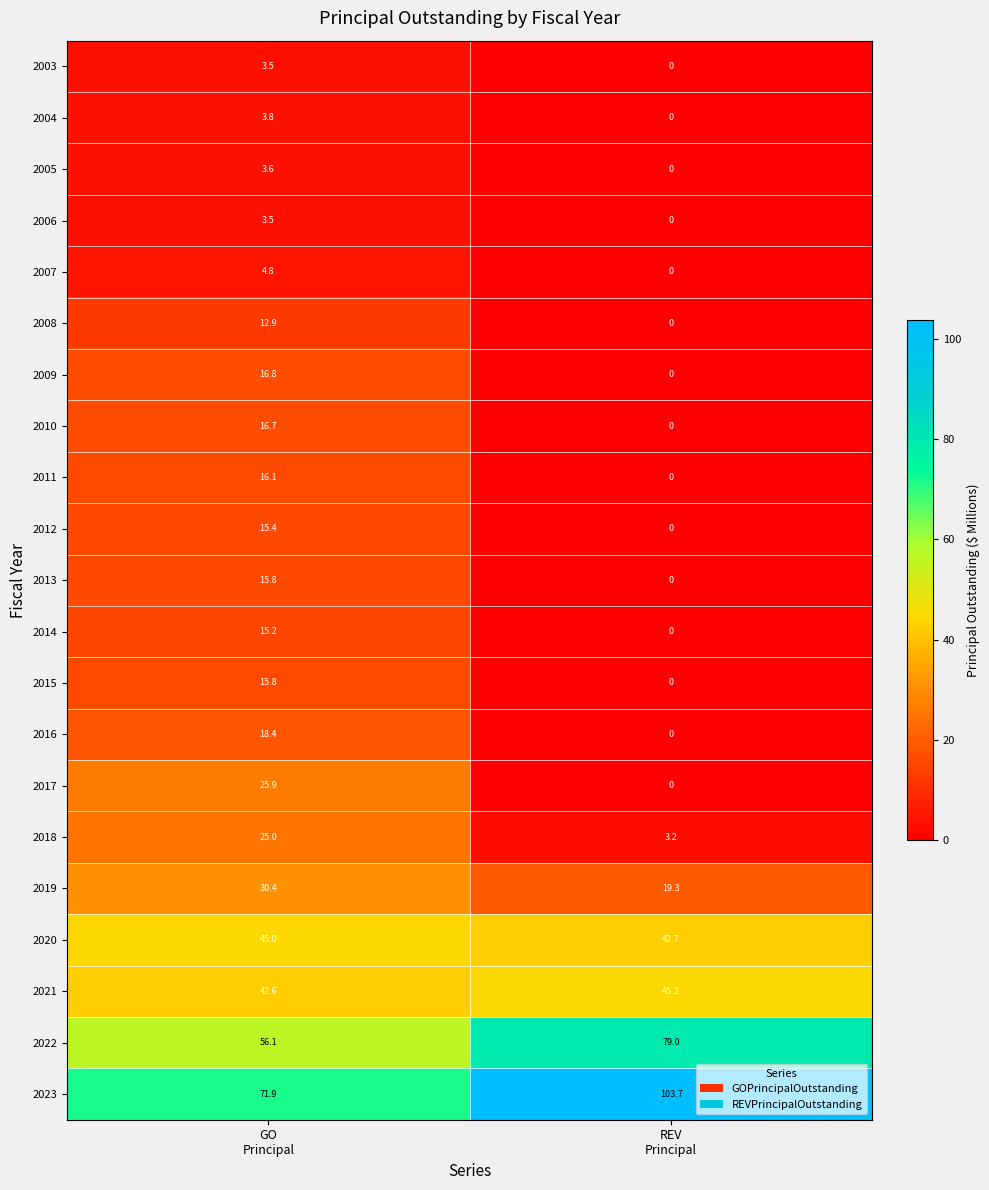

What is the maximum value shown in the chart?

103.7